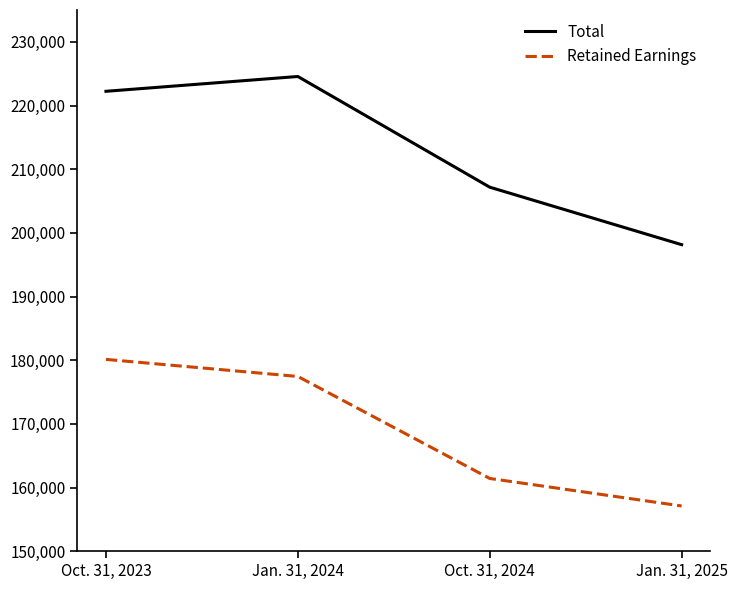

Count the number of categories in the chart.

4